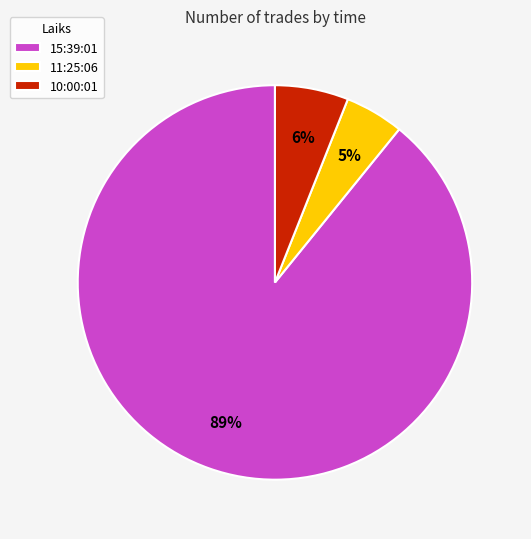

What is the ratio of the value at 10:00:01 to the value at 15:39:01?

0.1